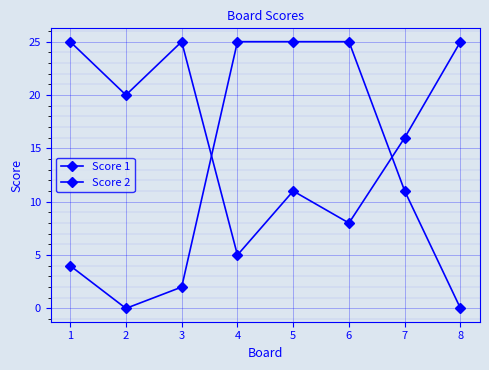

How many data points in Score 1 are less than 20?

4